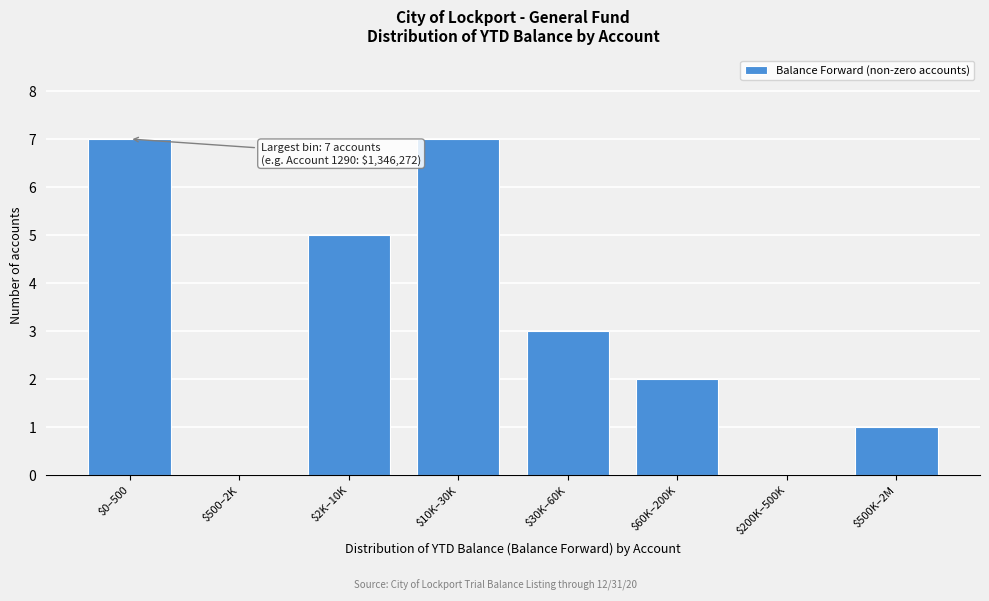

What is the sum of all values?

25